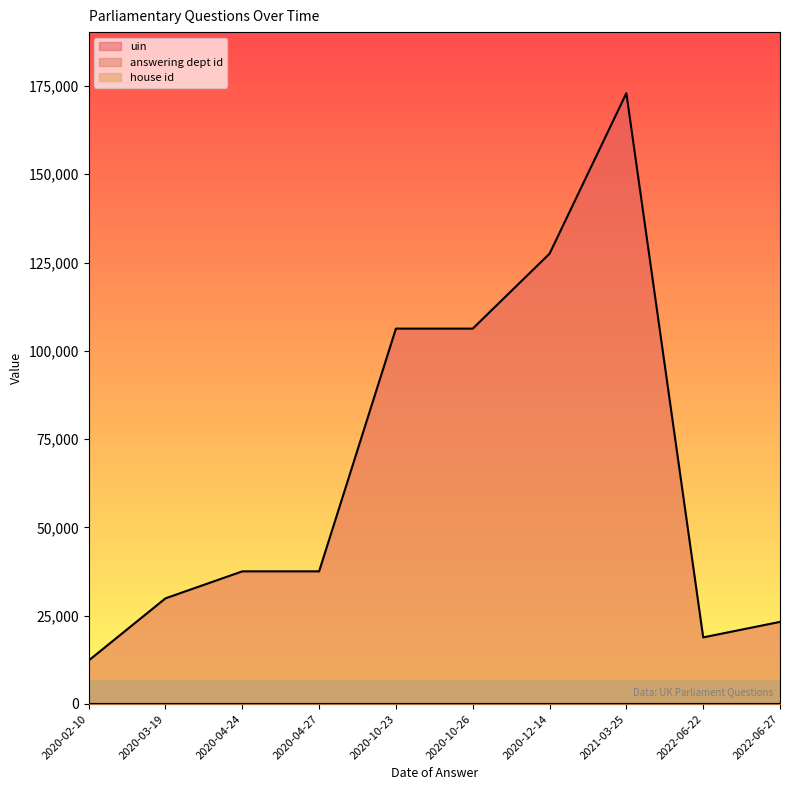

Where is the first local maximum for uin?

2021-03-25